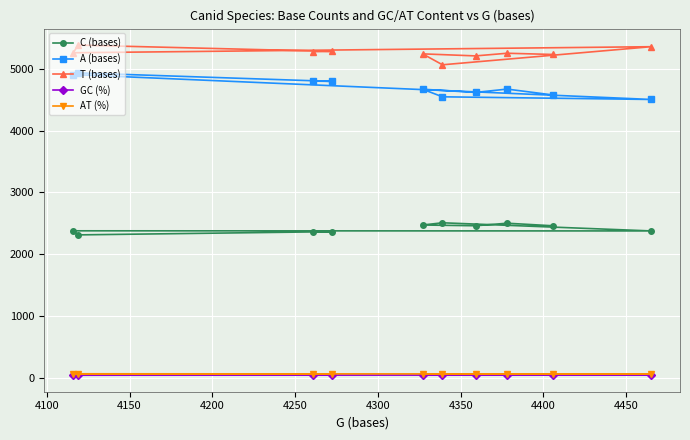

Count the number of categories in the chart.

10